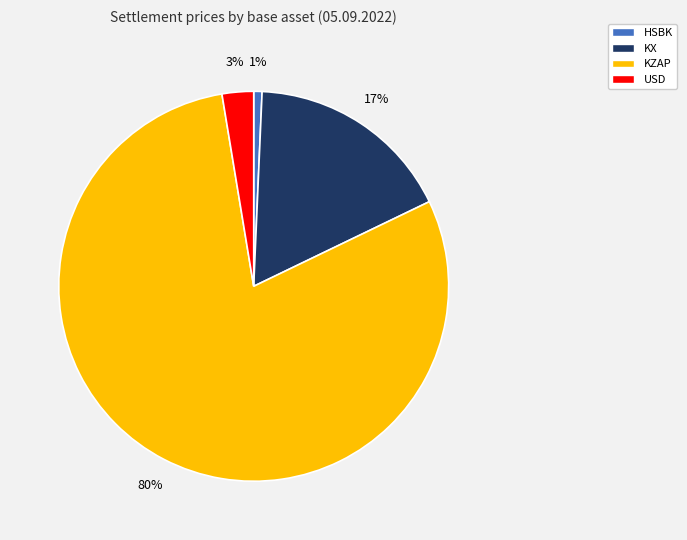

What is the majority slice?

KZAP